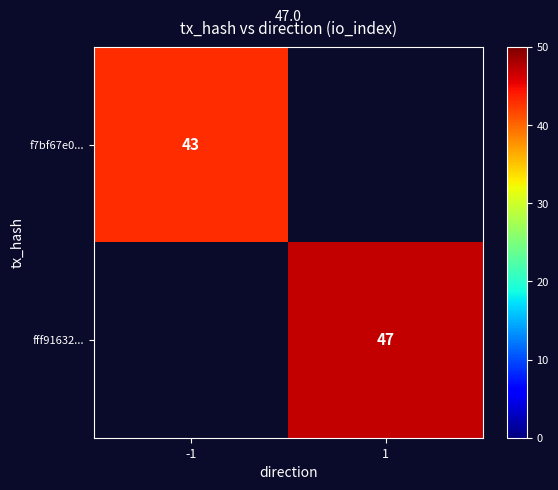

What is the greatest value displayed?

47.0